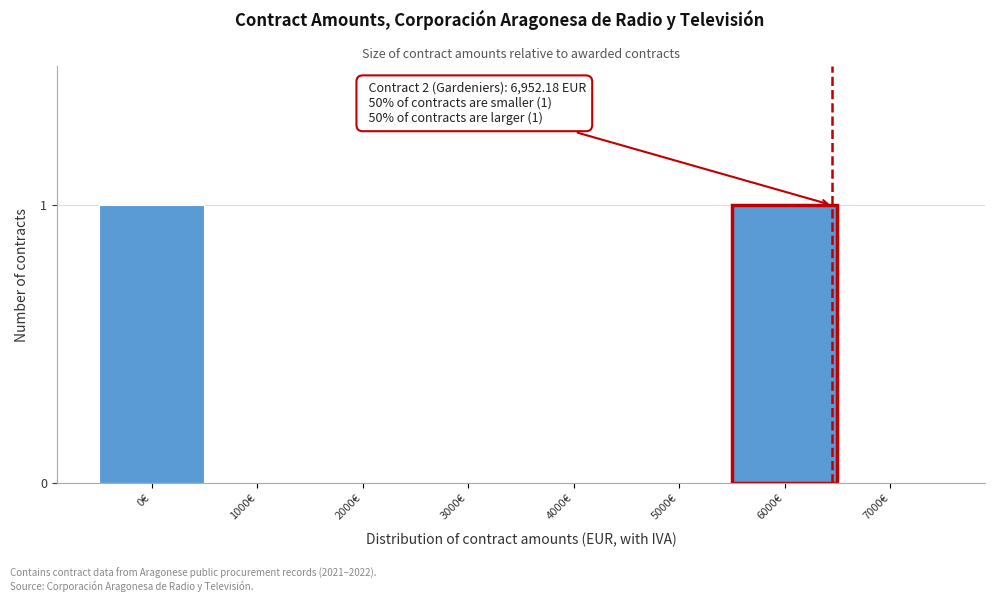

Reading right to left, list all the values displayed in this chart.

7000€=0	6000€=1	5000€=0	4000€=0	3000€=0	2000€=0	1000€=0	0€=1